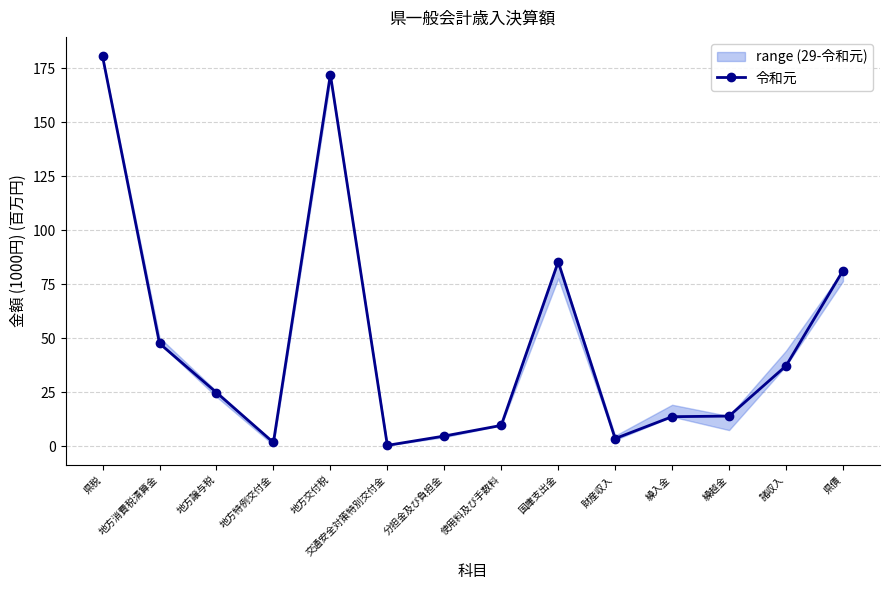

How many values are below 24?

7